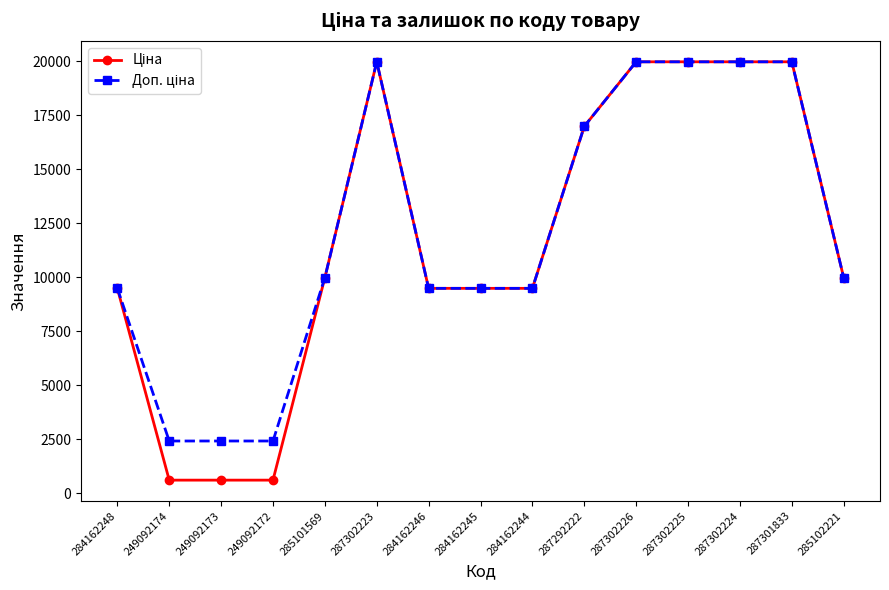

What is the spread (max minus min) of values at 249092173?

1811.1